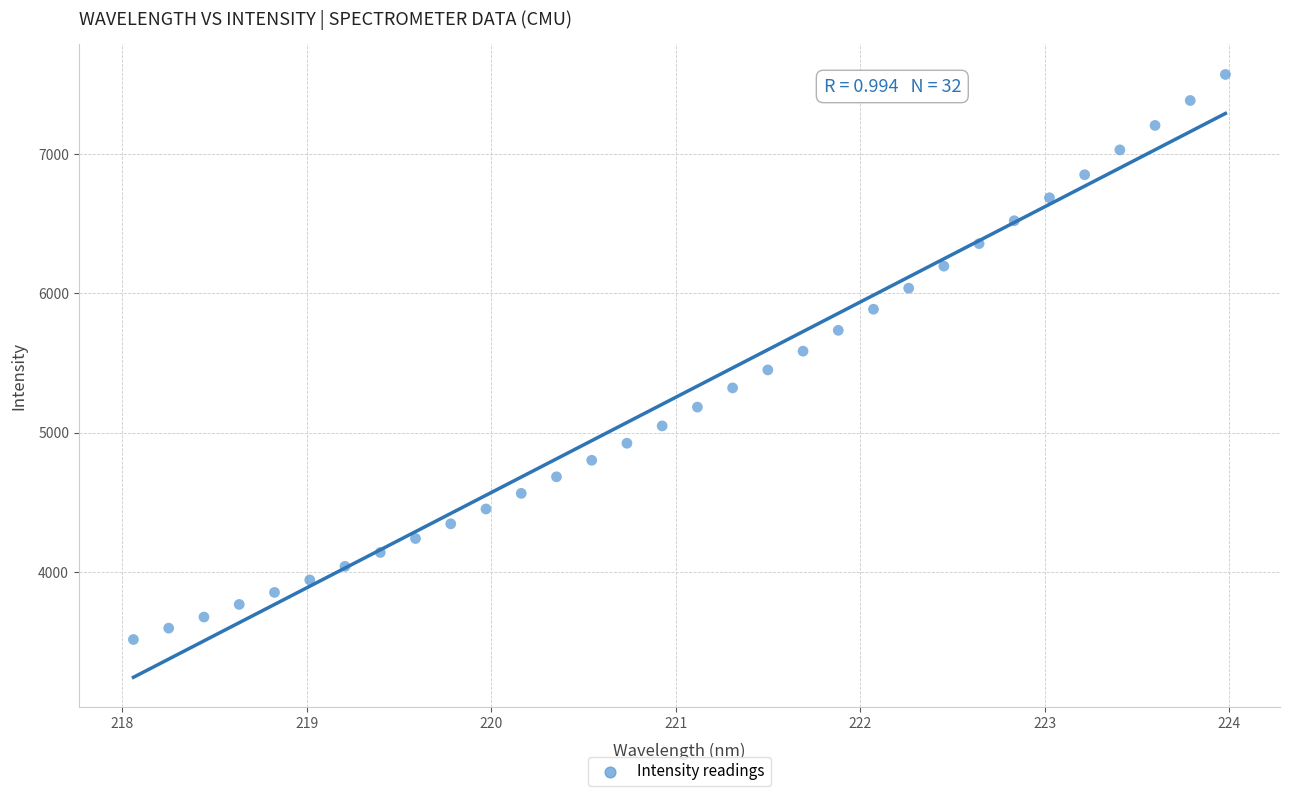

What is the range of Y values (max minus min)?

4053.0